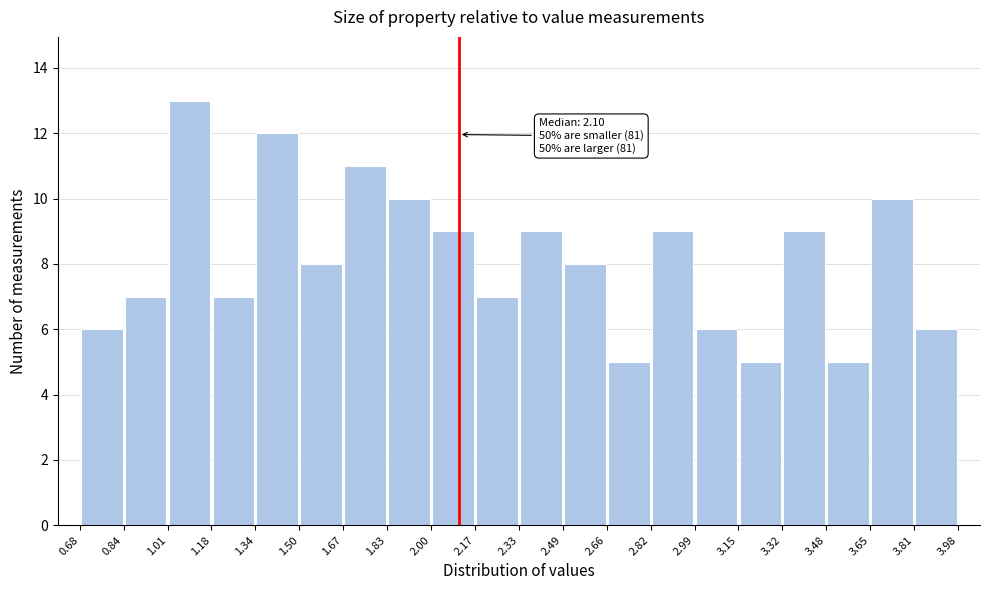

Over which range of the x-axis is the bar tallest?

1.01 to 1.18